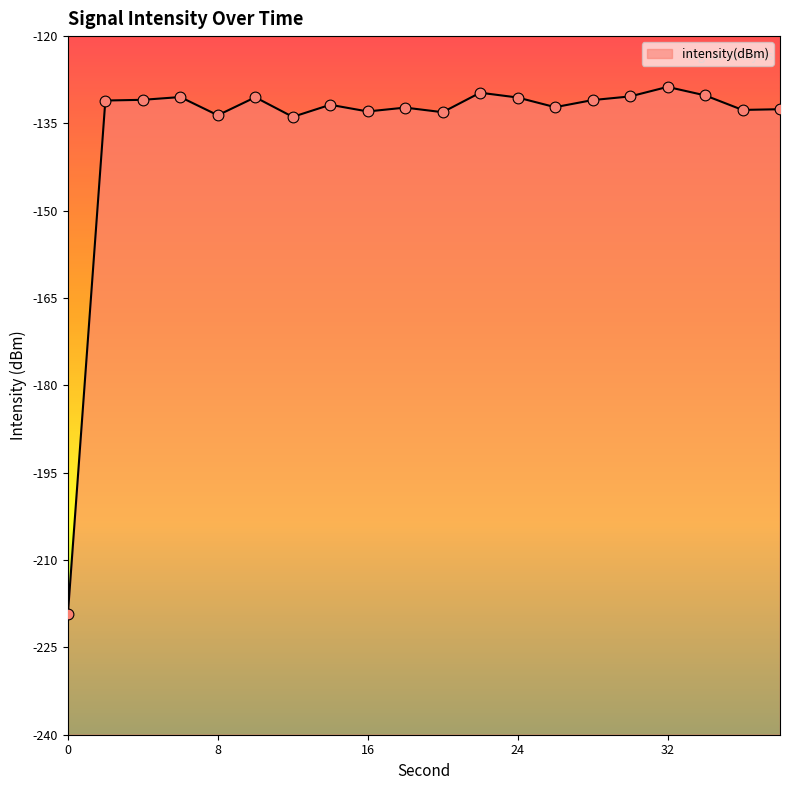

Which has a higher value, 8 or 28?

28